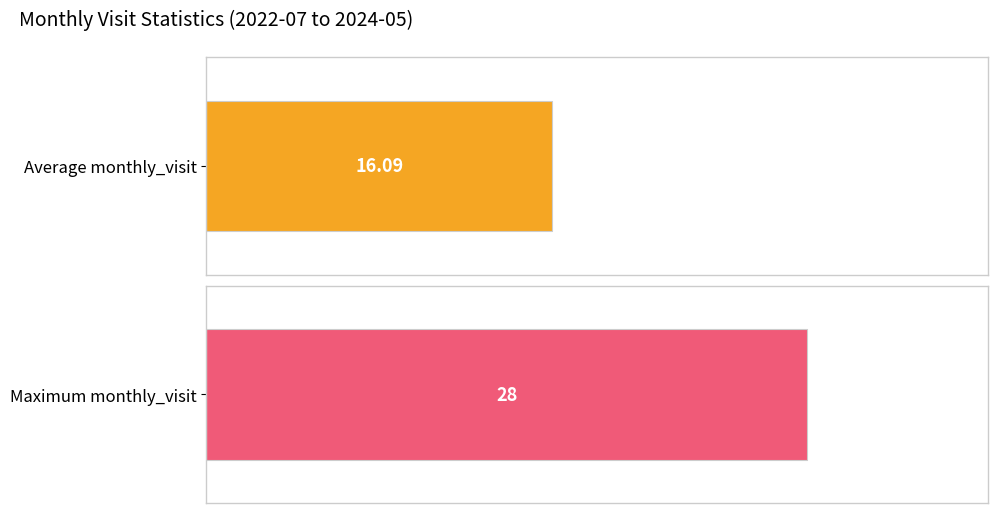

Are the bars horizontal?

Yes